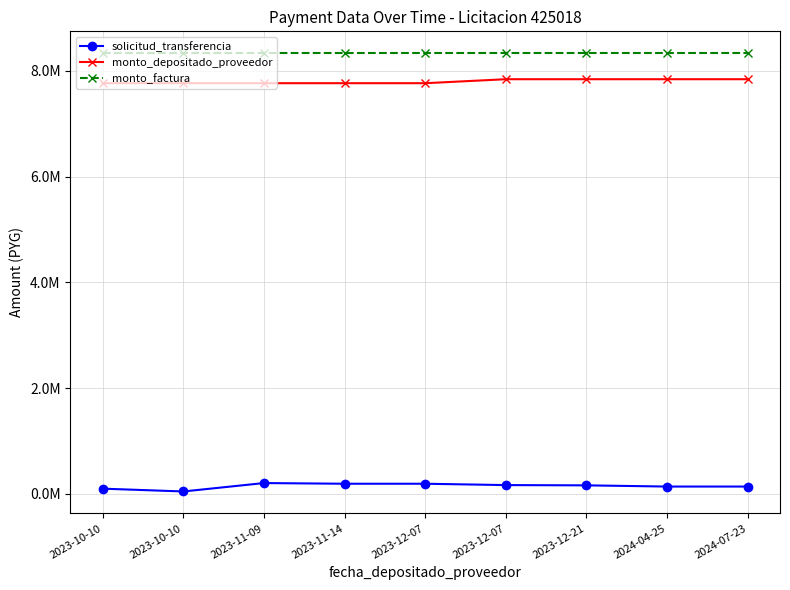

True or false: solicitud_transferencia and monto_factura intersect in this chart.

False